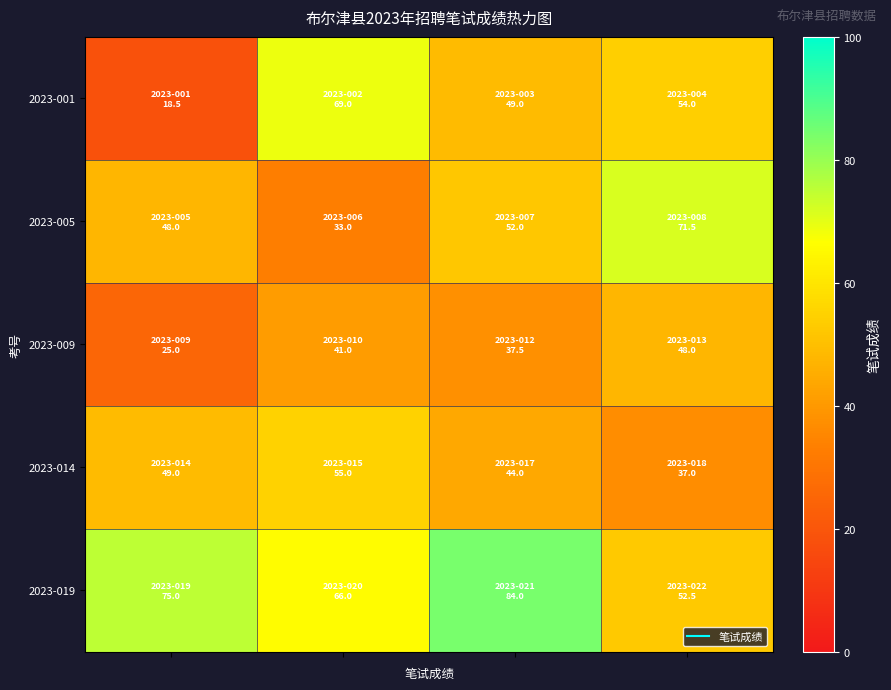

Reading left to right, extract all data points from this chart.

2023-001: 18.5	69.0	49.0	54.0
2023-005: 48.0	33.0	52.0	71.5
2023-009: 25.0	41.0	37.5	48.0
2023-014: 49.0	55.0	44.0	37.0
2023-019: 75.0	66.0	84.0	52.5